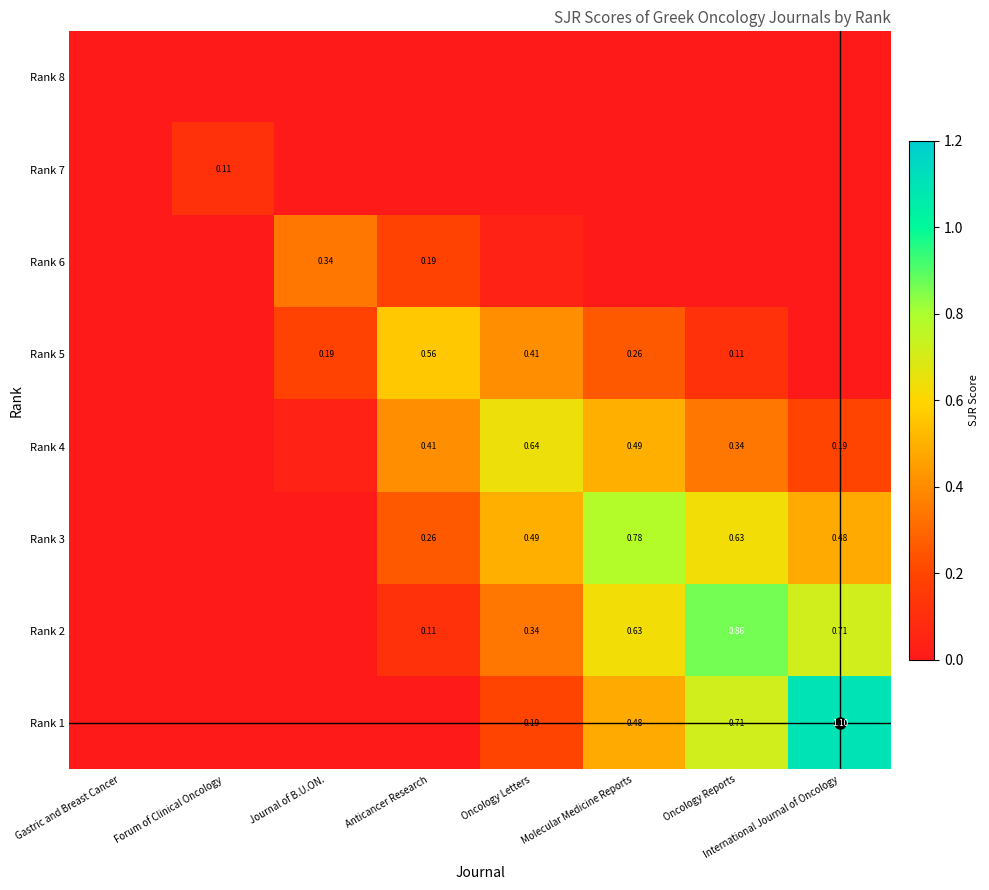

At how many categories does at least one series exceed 0?

7